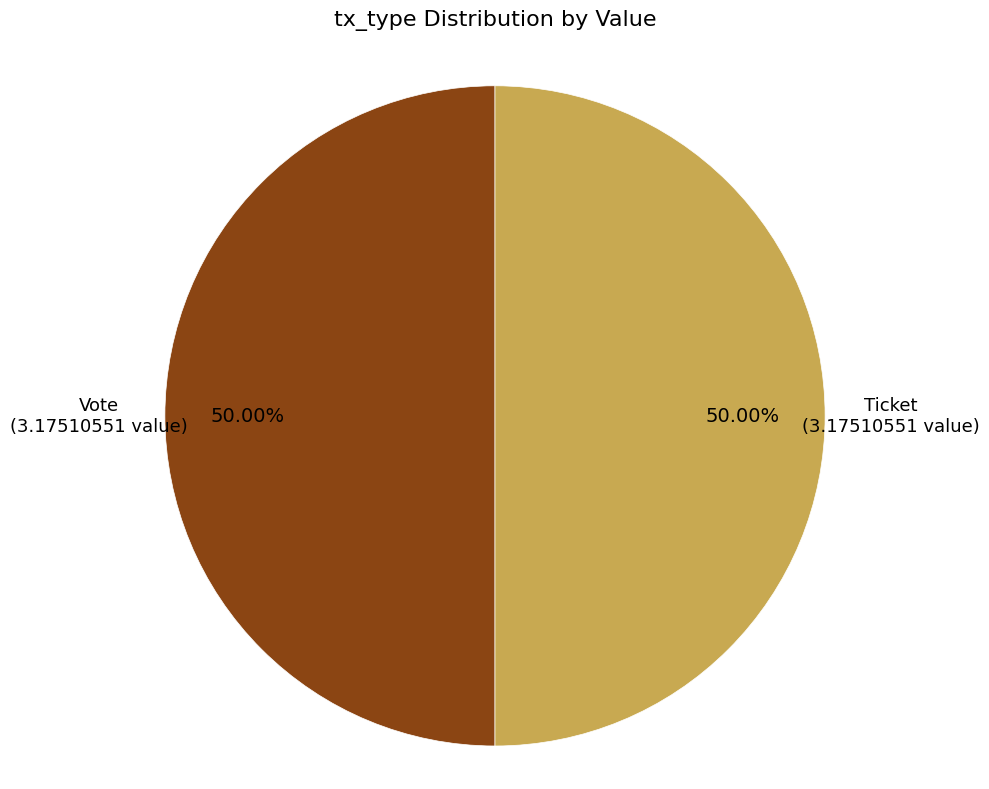

What is the ratio of the value at Vote to the value at Ticket?

1.0